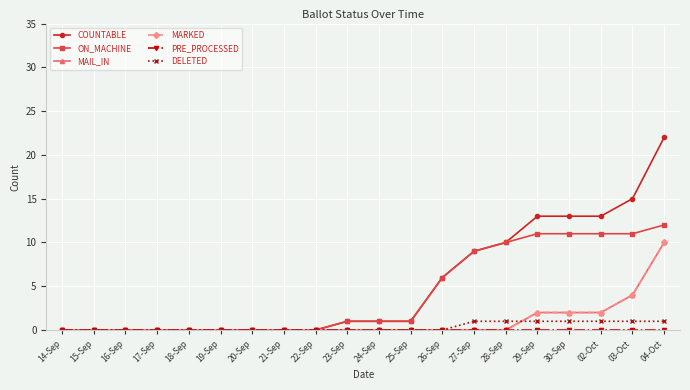

Is the value of COUNTABLE at 17-Sep greater than the value of MAIL_IN at 25-Sep?

No